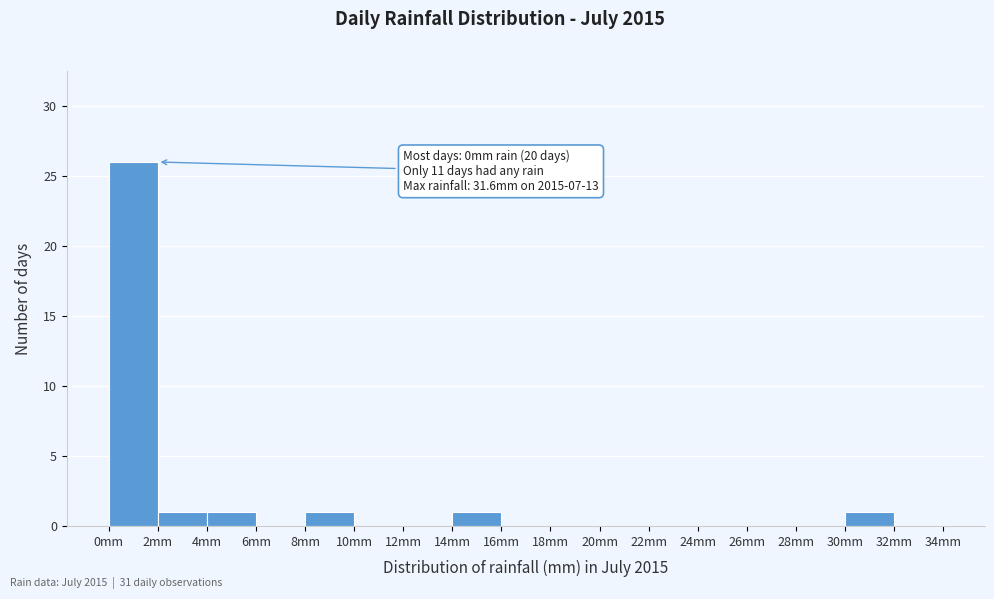

Which range on the x-axis has the tallest bar?

0 to 2